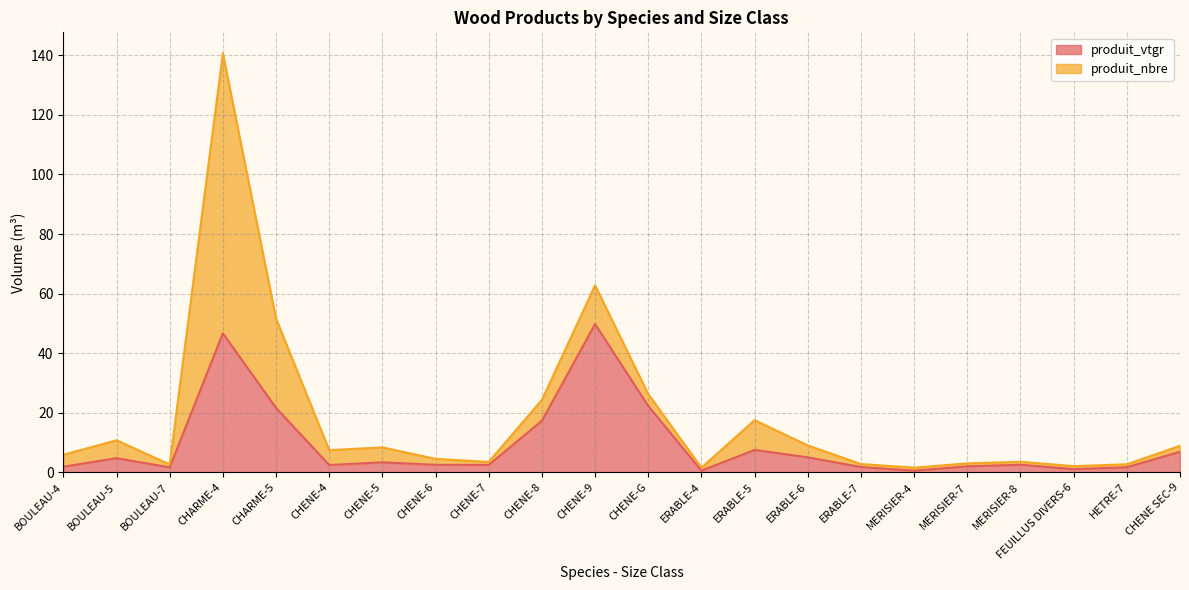

The value at CHARME-5 is 30.9. True or false?

False